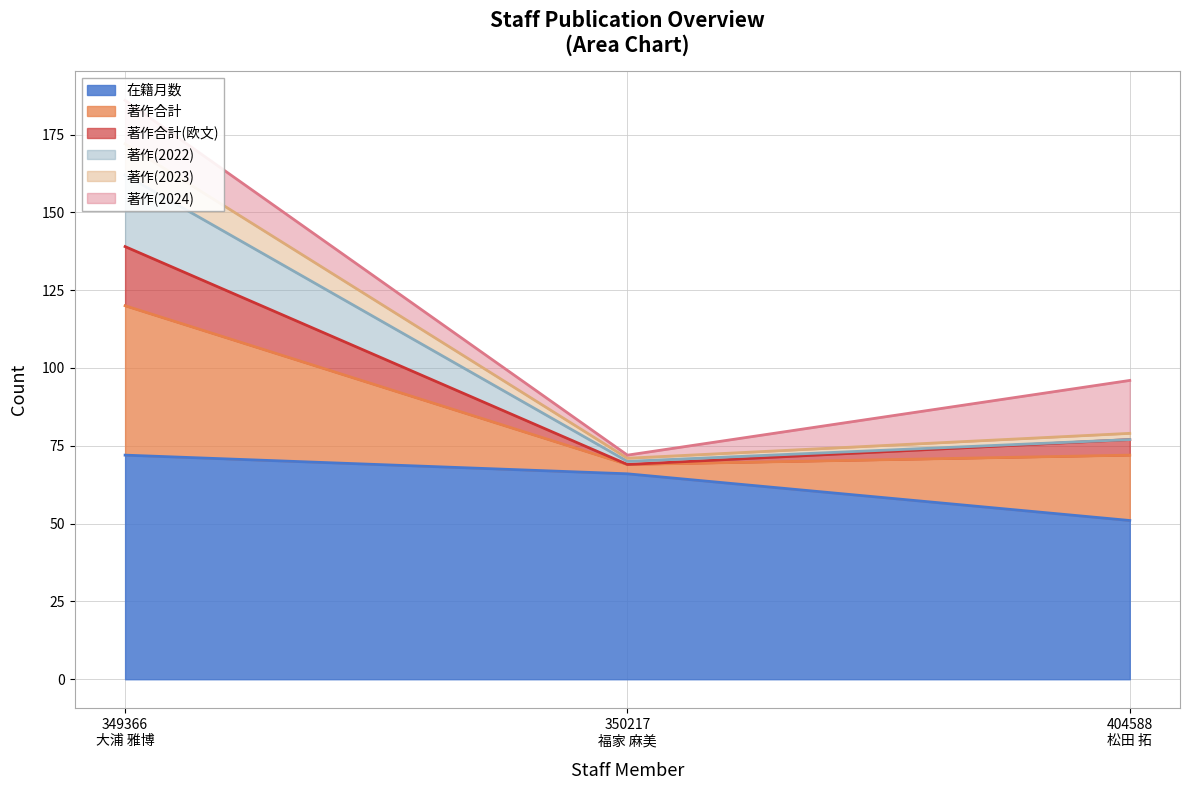

What is the lowest value of the 在籍月数 series?

51